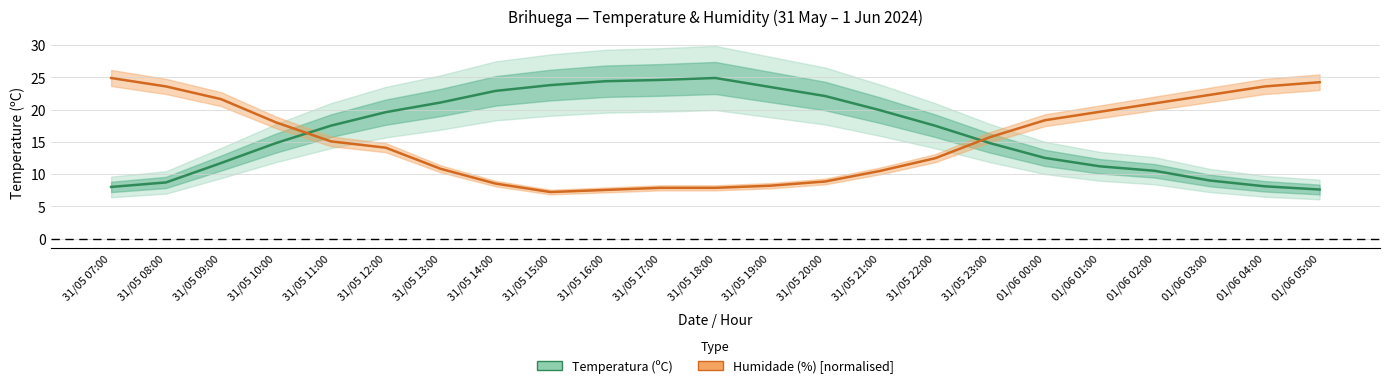

Reading left to right, extract all data points from this chart.

Temperatura (ºC): 8.0	8.7	11.7	14.8	17.5	19.6	21.1	22.9	23.8	24.4	24.6	24.9	23.5	22.1	19.9	17.5	14.8	12.5	11.2	10.5	9.0	8.1	7.6
Humidade (%) [normalised]: 24.9	23.6	21.6	18.0	15.1	14.1	10.8	8.5	7.2	7.5	7.9	7.9	8.2	8.8	10.5	12.4	15.7	18.3	19.7	21.0	22.3	23.6	24.2